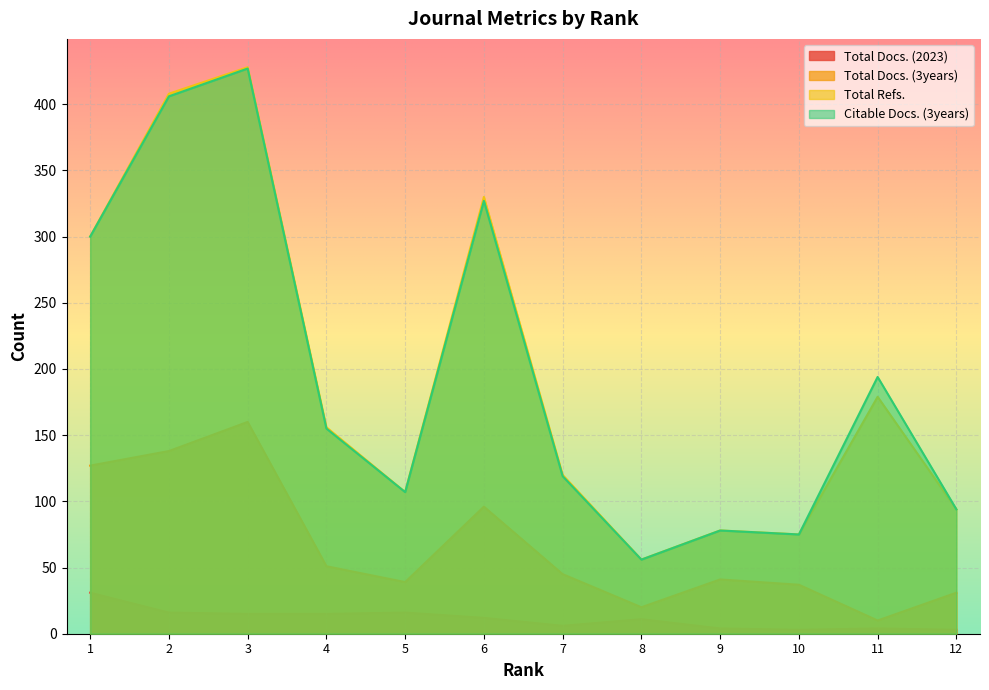

Where is Citable Docs. (3years) nearest to the value 241?

11